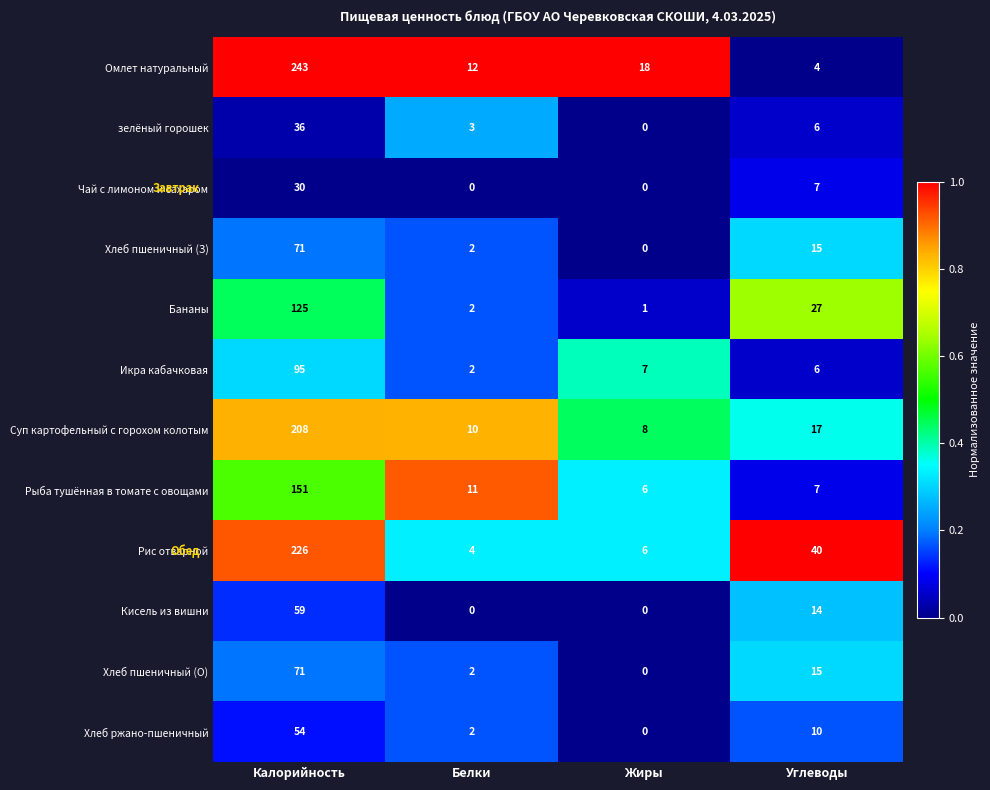

Which series has the largest range (max minus min)?

Омлет натуральный